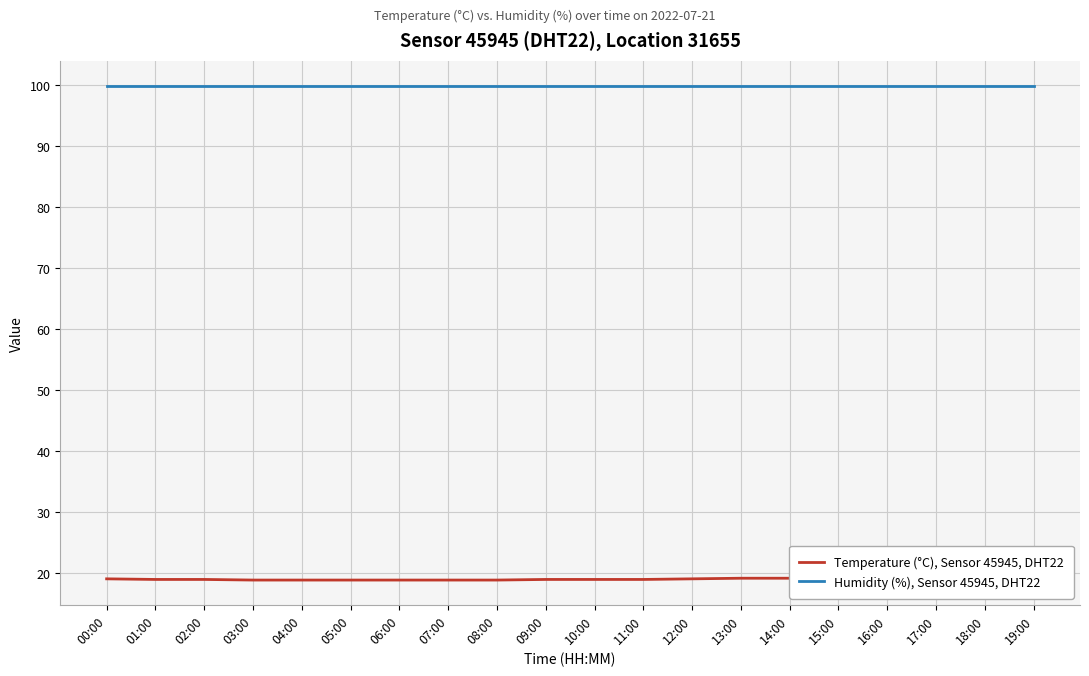

Between 04:00 and 12:00, which is larger?

12:00